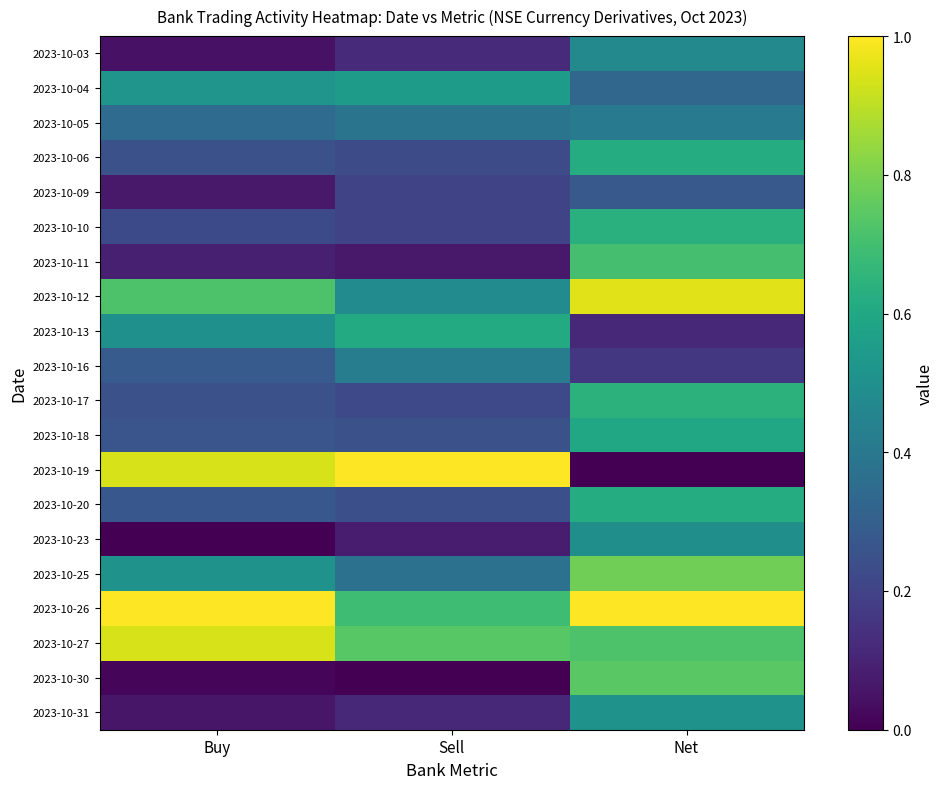

Reading right to left, extract all data points from this chart.

2023-10-03: Net=0.5	Sell=0.1	Buy=0.0
2023-10-04: Net=0.3	Sell=0.6	Buy=0.5
2023-10-05: Net=0.4	Sell=0.4	Buy=0.4
2023-10-06: Net=0.6	Sell=0.2	Buy=0.2
2023-10-09: Net=0.3	Sell=0.2	Buy=0.1
2023-10-10: Net=0.6	Sell=0.2	Buy=0.2
2023-10-11: Net=0.7	Sell=0.1	Buy=0.1
2023-10-12: Net=1.0	Sell=0.5	Buy=0.7
2023-10-13: Net=0.1	Sell=0.6	Buy=0.5
2023-10-16: Net=0.2	Sell=0.4	Buy=0.3
2023-10-17: Net=0.6	Sell=0.2	Buy=0.2
2023-10-18: Net=0.6	Sell=0.2	Buy=0.3
2023-10-19: Net=0.0	Sell=1.0	Buy=0.9
2023-10-20: Net=0.6	Sell=0.2	Buy=0.3
2023-10-23: Net=0.5	Sell=0.1	Buy=0.0
2023-10-25: Net=0.8	Sell=0.4	Buy=0.5
2023-10-26: Net=1.0	Sell=0.7	Buy=1.0
2023-10-27: Net=0.7	Sell=0.7	Buy=0.9
2023-10-30: Net=0.7	Sell=0.0	Buy=0.0
2023-10-31: Net=0.5	Sell=0.1	Buy=0.1